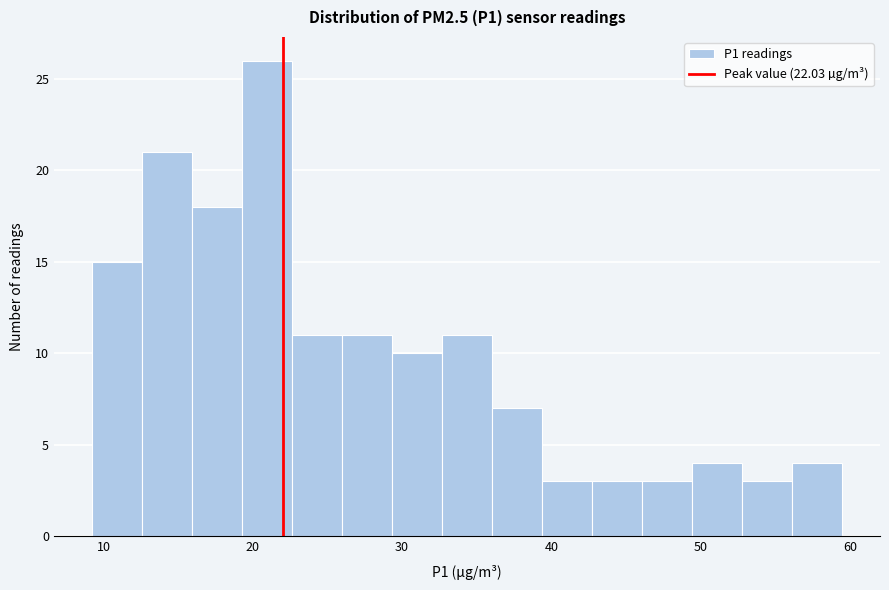

Around what value on the x-axis is the tallest bar? Give the approximate position of its centre, as read against the axis.

21